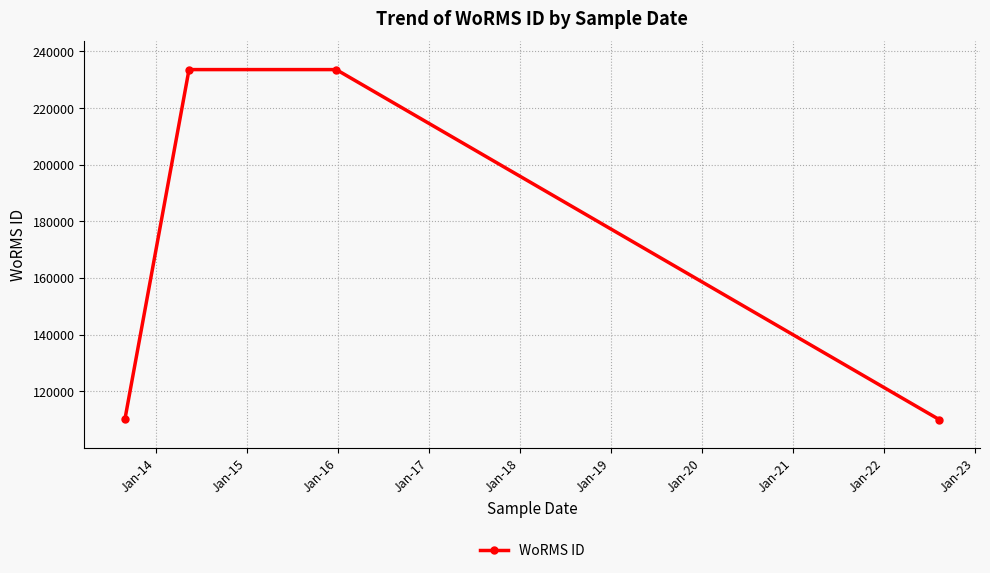

True or false: the data has more than 1 interior local peaks.

False